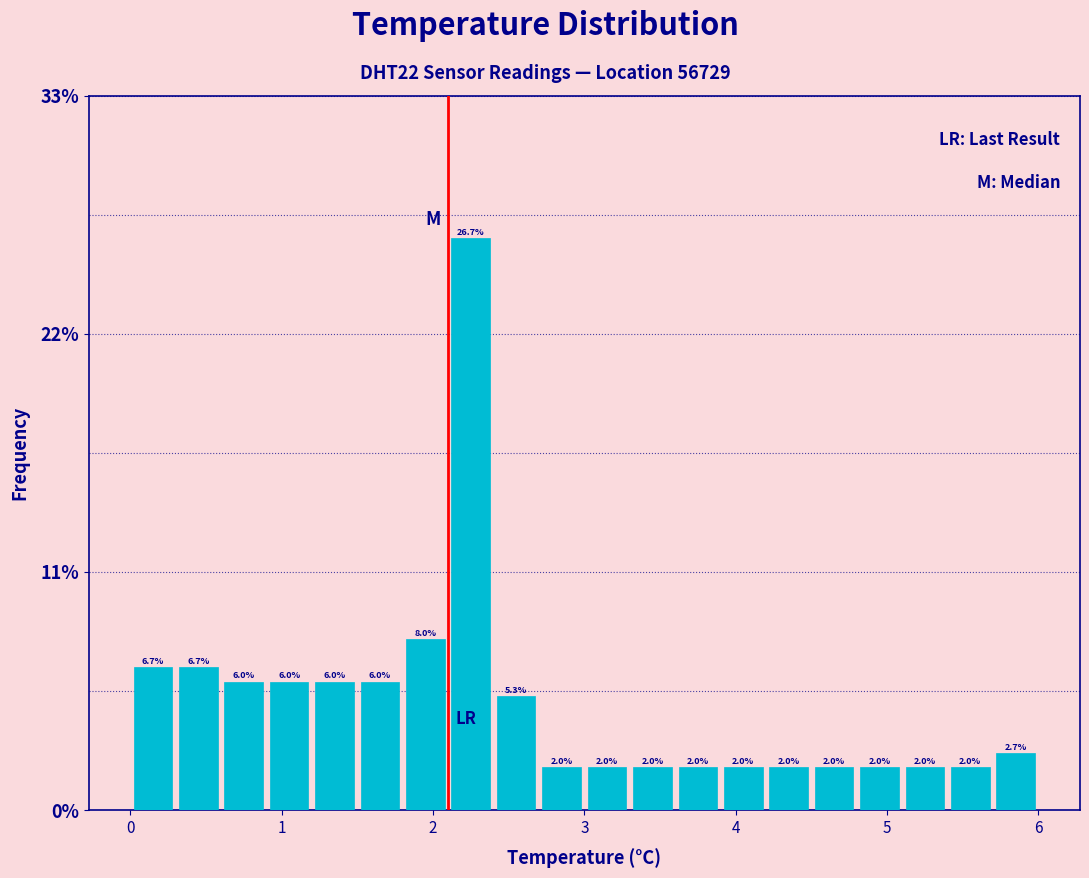

Around what value on the x-axis is the tallest bar? Give the approximate position of its centre, as read against the axis.

2.3